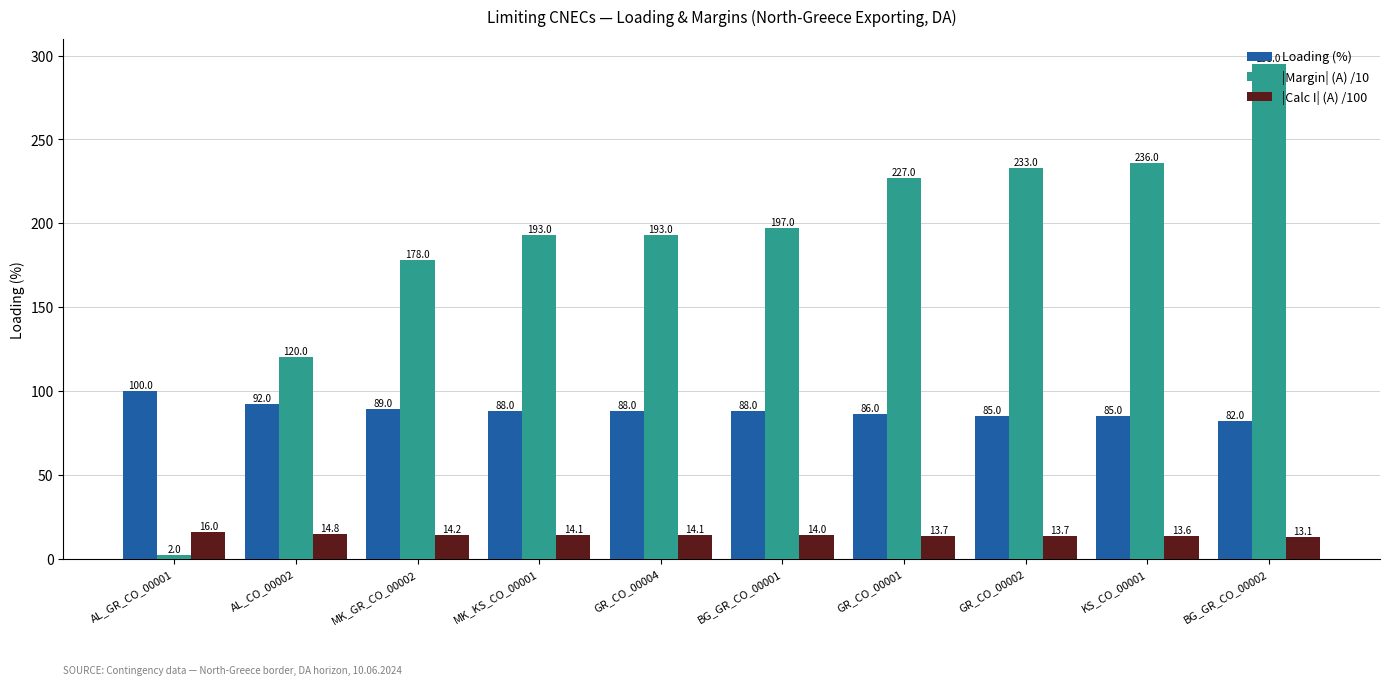

How many data points in |Calc I| (A) /100 are less than 14?

4